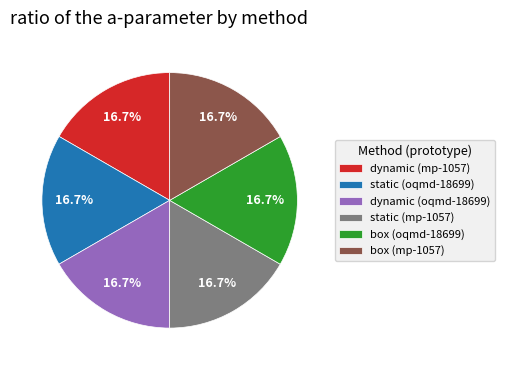

To the nearest percent, what is the combined percentage of dynamic (mp-1057) and static (oqmd-18699)?

33%